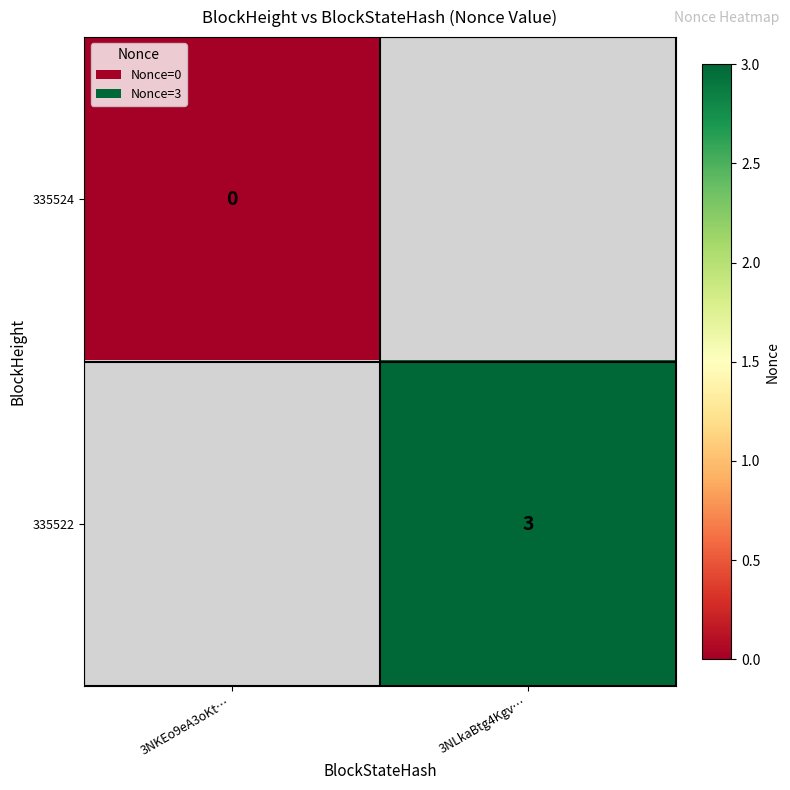

What is the greatest value displayed?

3.0